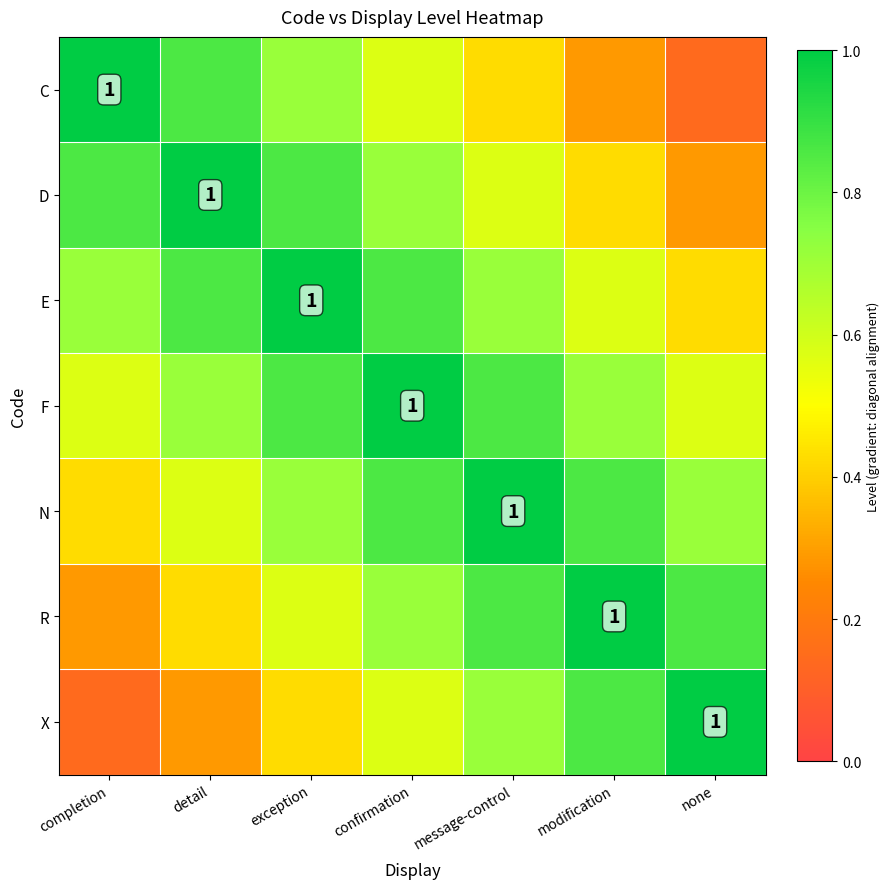

Is it true that X equals 0.9 at modification?

True